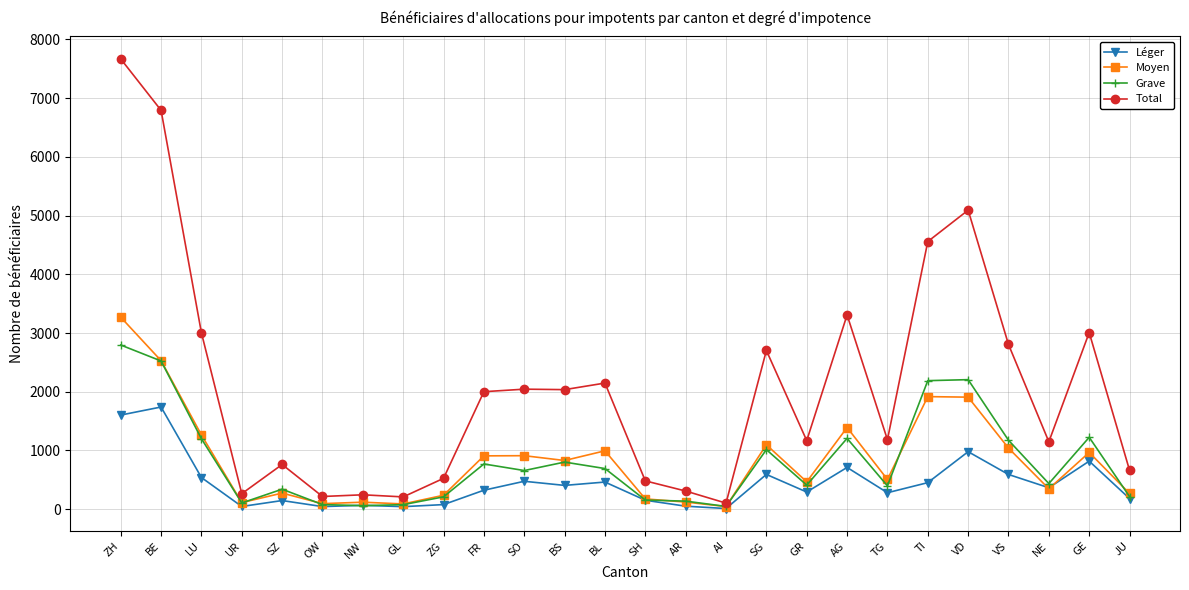

Is this an area chart (filled region under the line)?

No